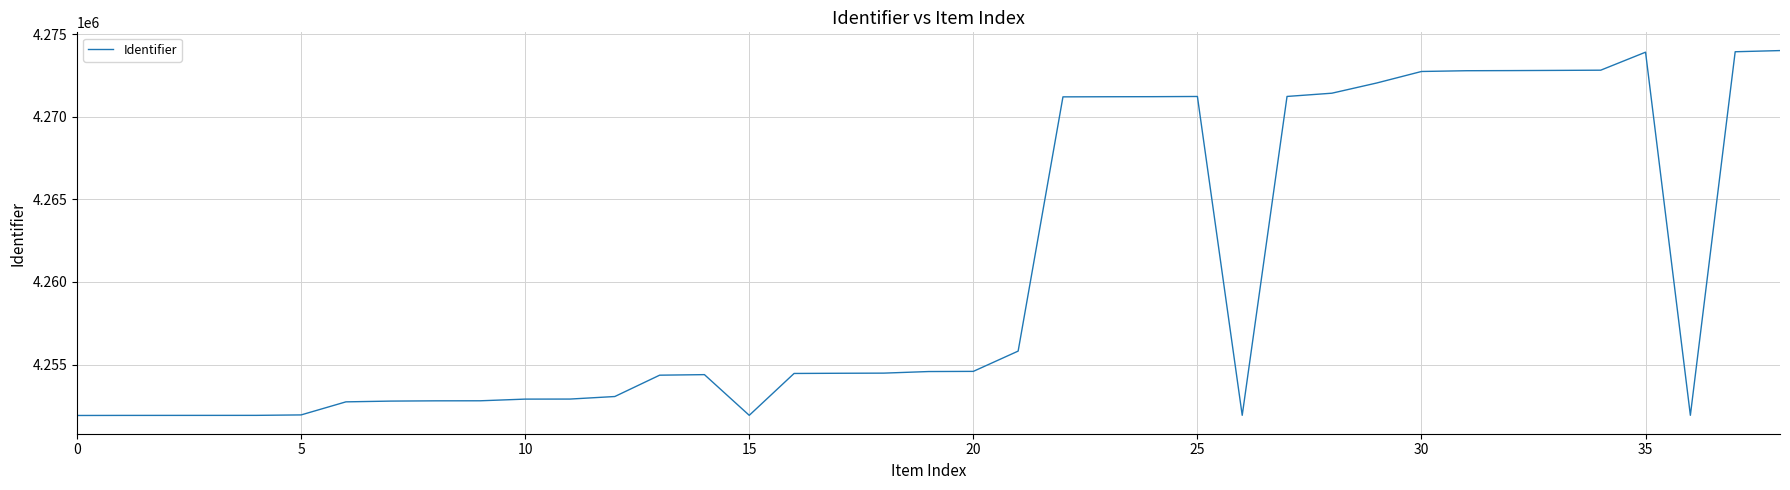

What is the difference between the maximum and minimum values?

22077